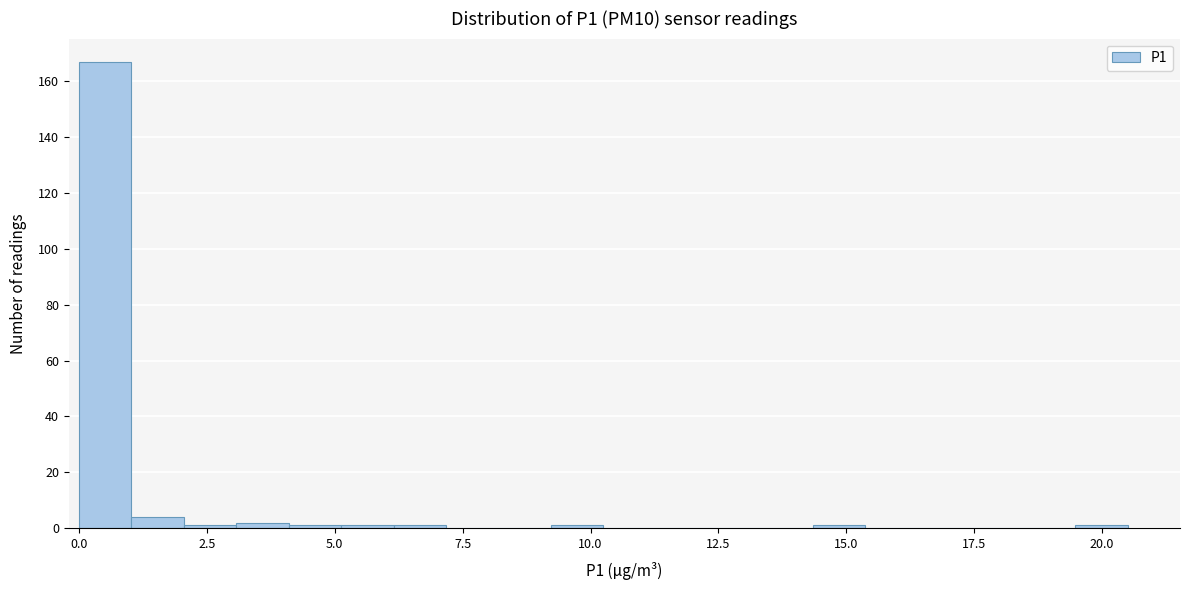

Around what value on the x-axis is the tallest bar? Give the approximate position of its centre, as read against the axis.

0.5